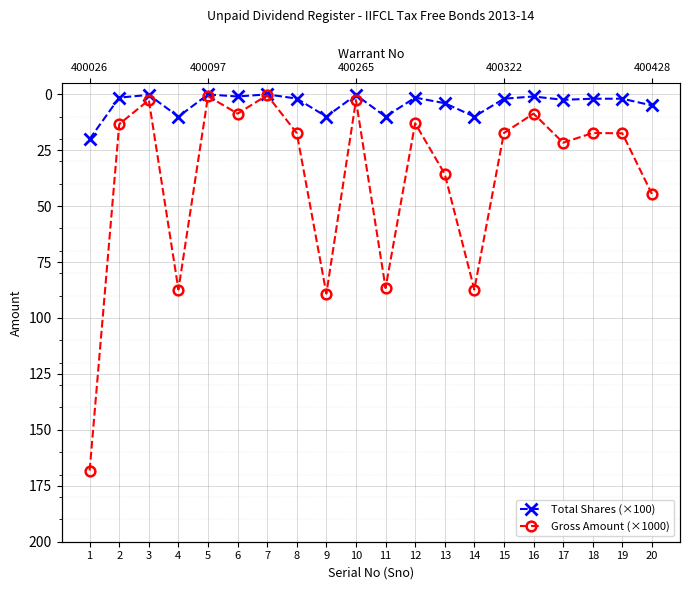

What is the difference between the second highest and second lowest values in the Gross Amount (×1000) series?

88.2